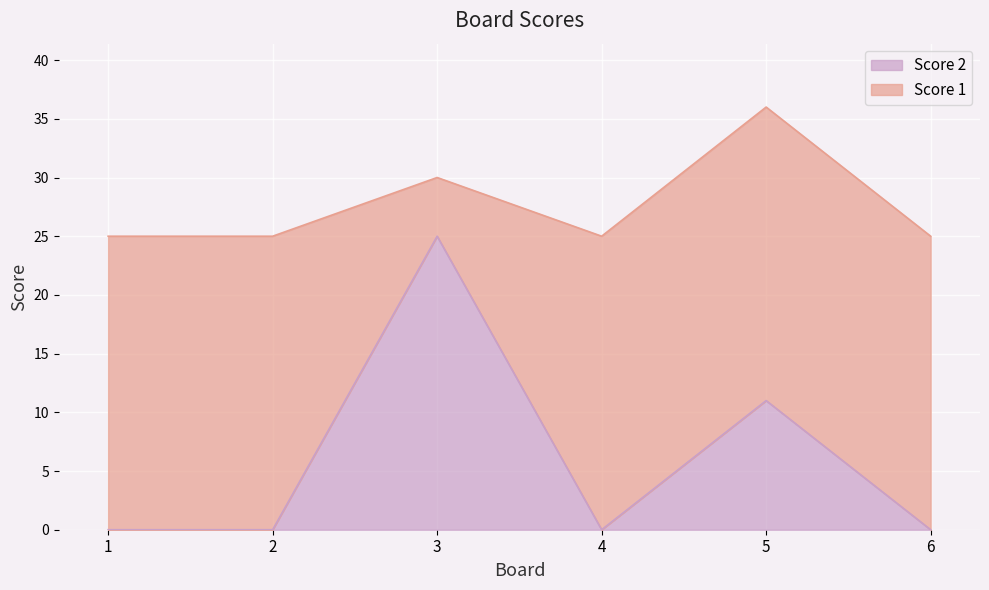

True or false: the data has more than 1 interior local peaks.

True